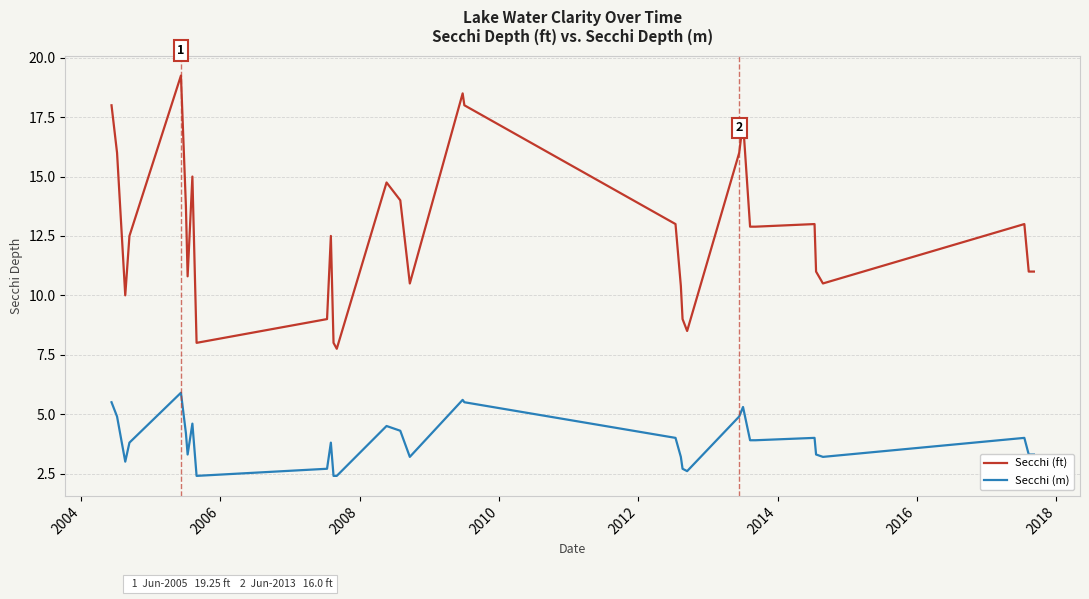

List the series in order of their peak value, highest first.

Secchi (ft), Secchi (m)